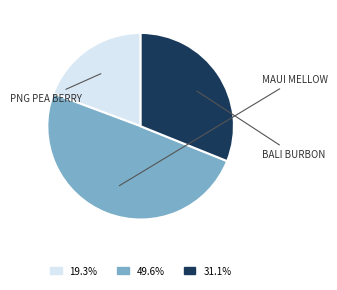

Do 49.6% and 19.3% together represent more than half of the pie?

Yes